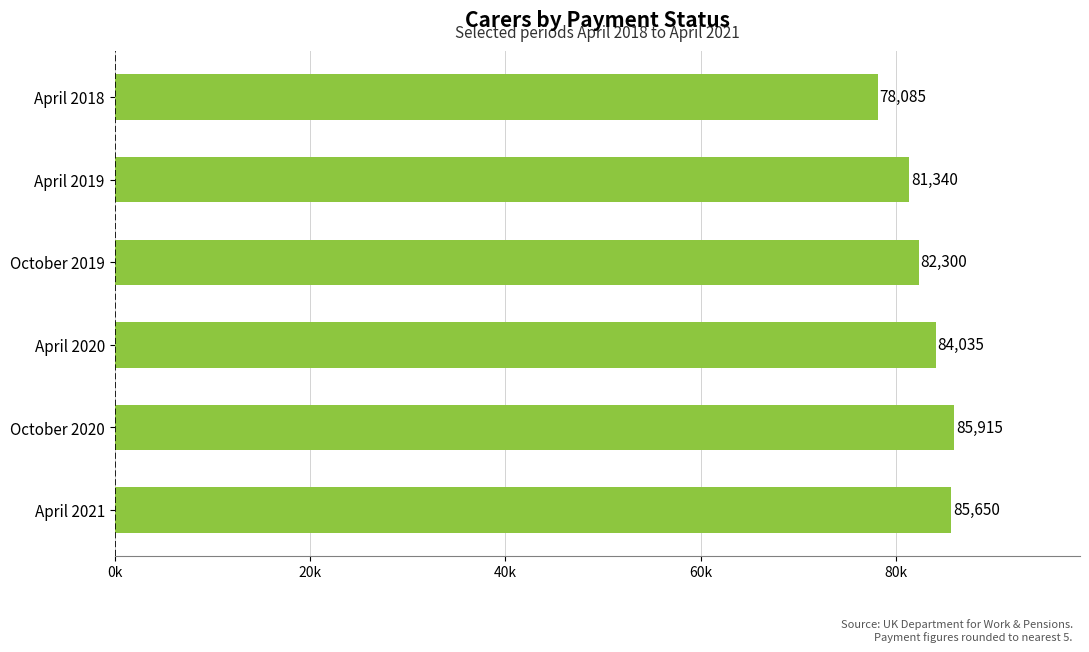

Does the chart contain any negative values?

No